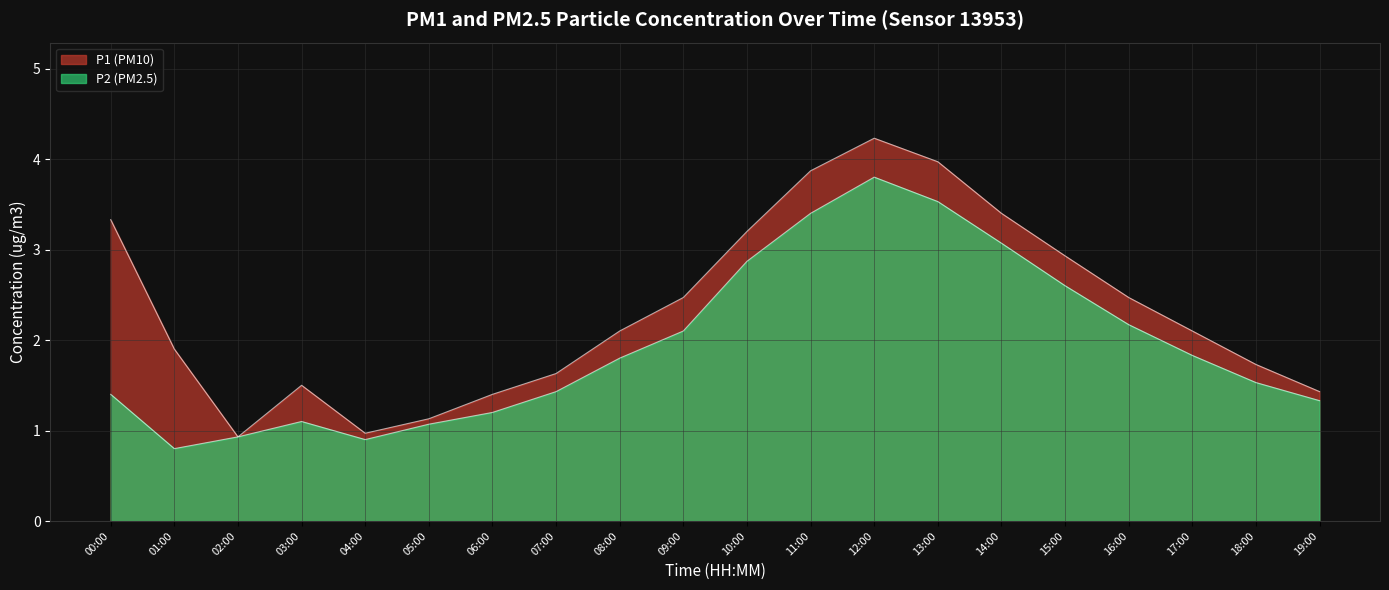

Reading right to left, what are all the values shown in this chart?

P1: 1.4	1.7	2.1	2.5	2.9	3.4	4.0	4.2	3.9	3.2	2.5	2.1	1.6	1.4	1.1	1.0	1.5	0.9	1.9	3.3
P2: 1.3	1.5	1.8	2.2	2.6	3.1	3.5	3.8	3.4	2.9	2.1	1.8	1.4	1.2	1.1	0.9	1.1	0.9	0.8	1.4